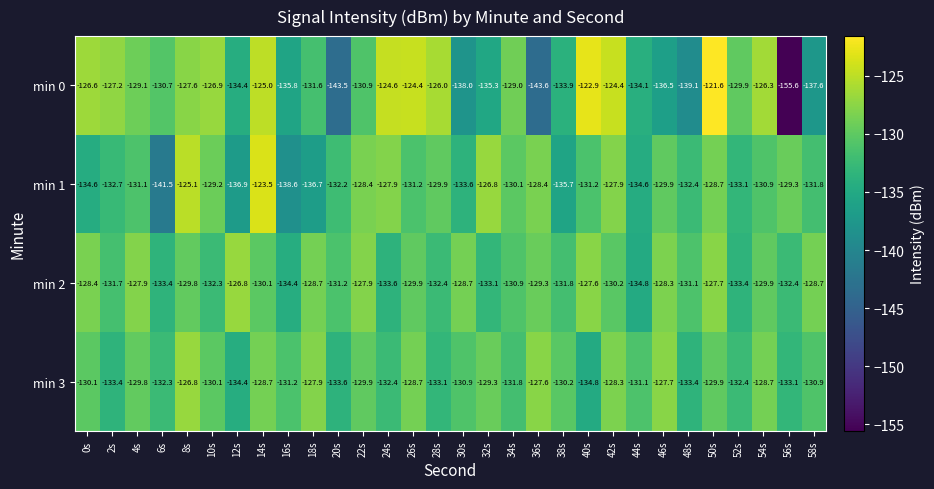

What is the average value of the min 0 series?

-131.7